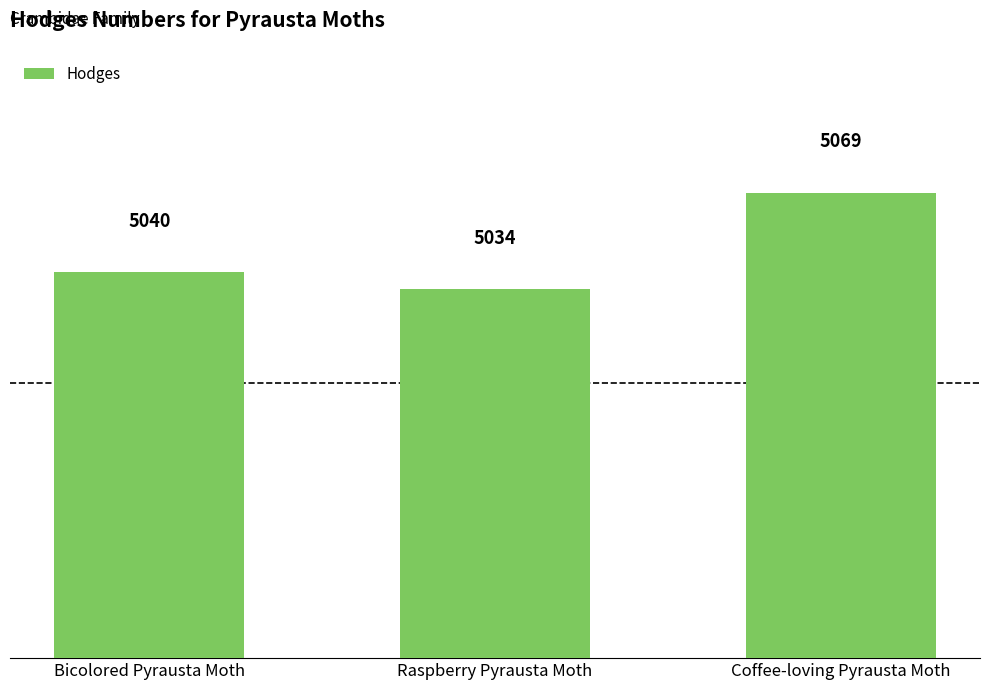

The value at Bicolored Pyrausta Moth is 7386. True or false?

False